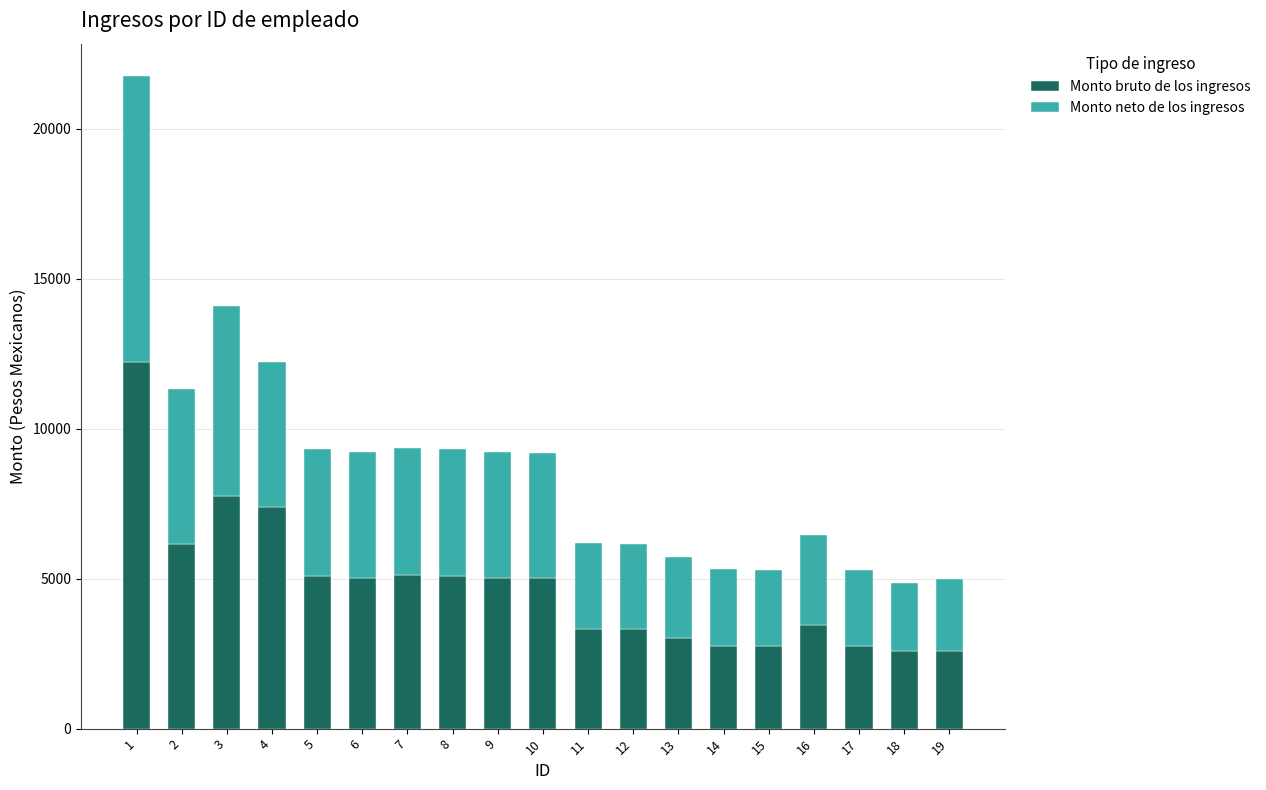

What is the sum of the Monto bruto de los ingresos values at 9 and 11?

8361.4